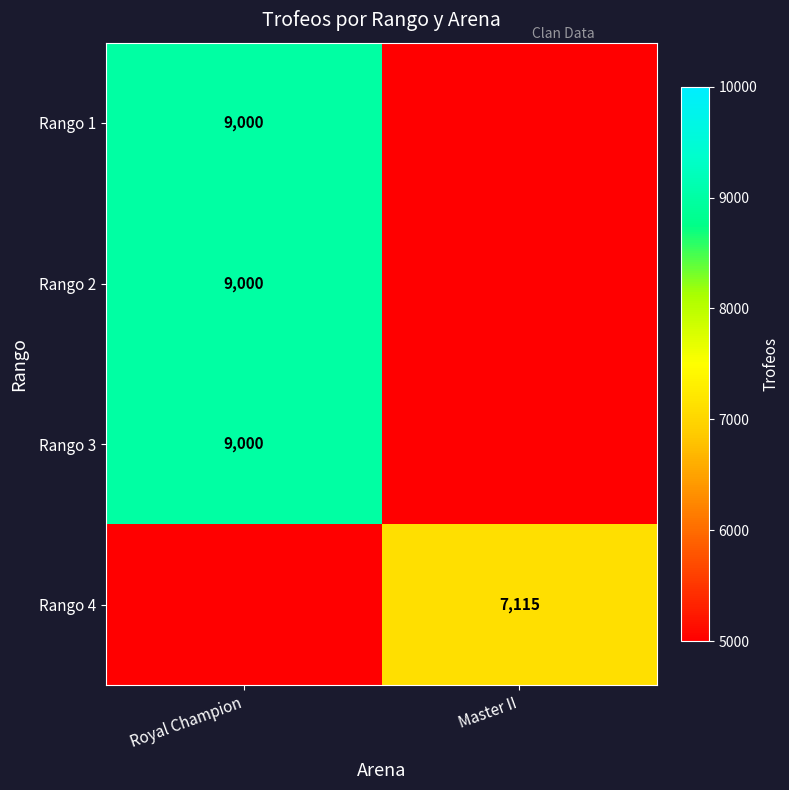

Which has a higher value, Master II or Royal Champion?

Royal Champion